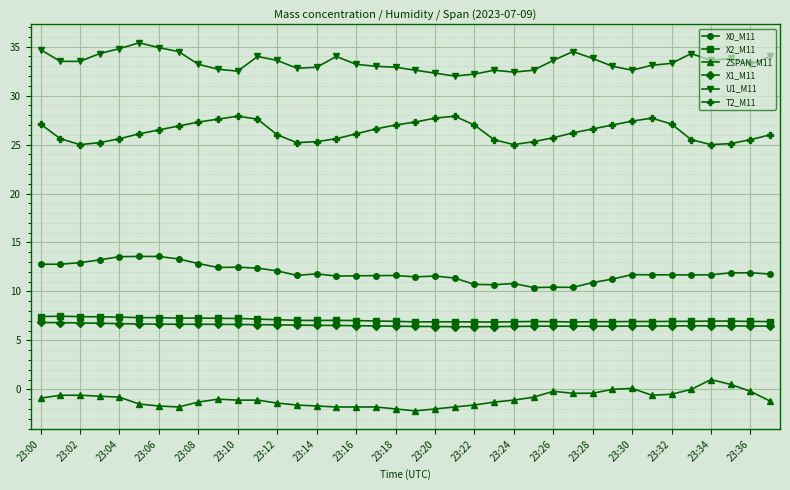

What is the value of the X1_M11 point at the 37th from the left?

6.5